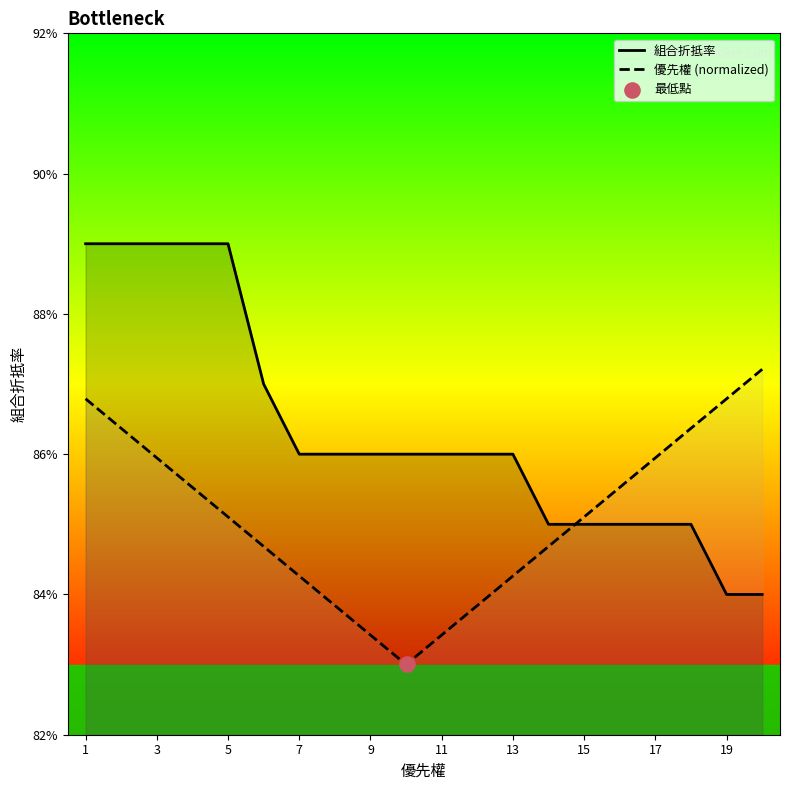

Which has a higher value, 18 or 10?

10